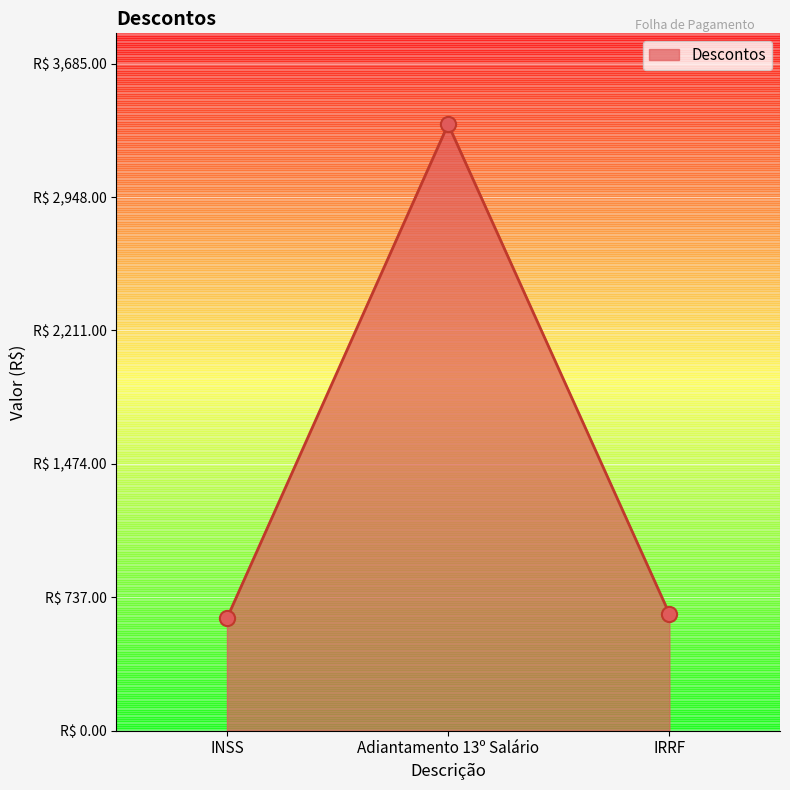

Which has a higher value, INSS or IRRF?

IRRF